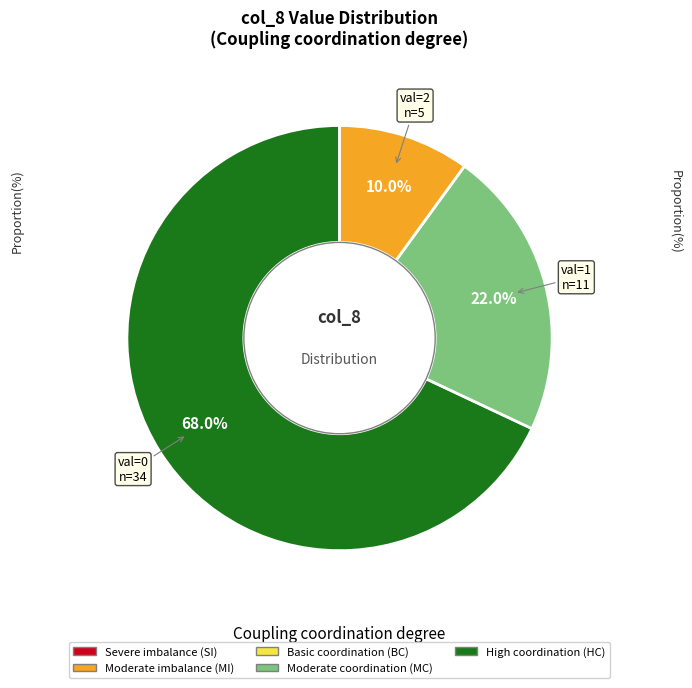

Is there any slice that represents more than half of the pie?

Yes